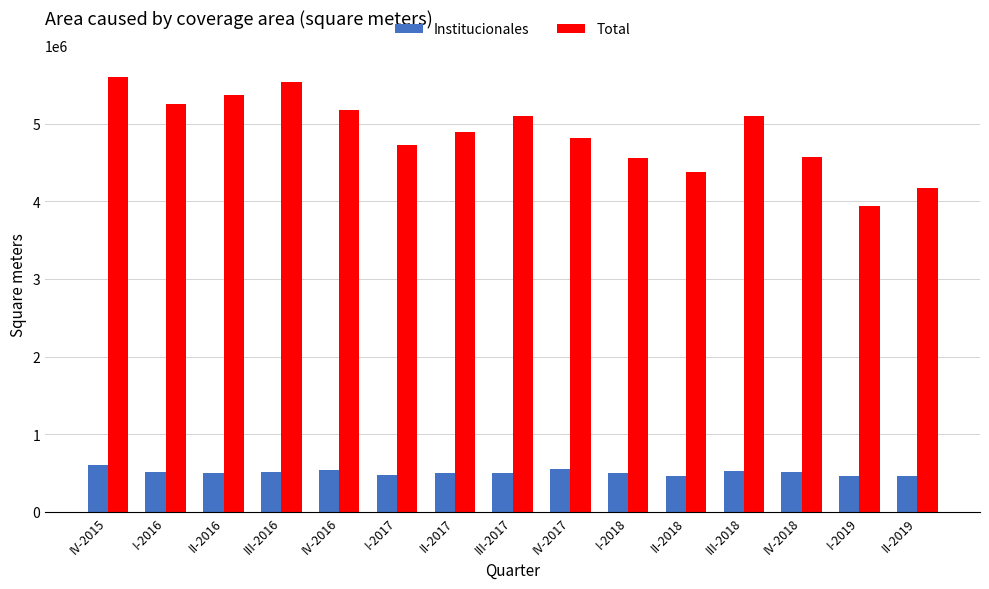

Between II-2016 and III-2016, which series saw the biggest shift?

Total